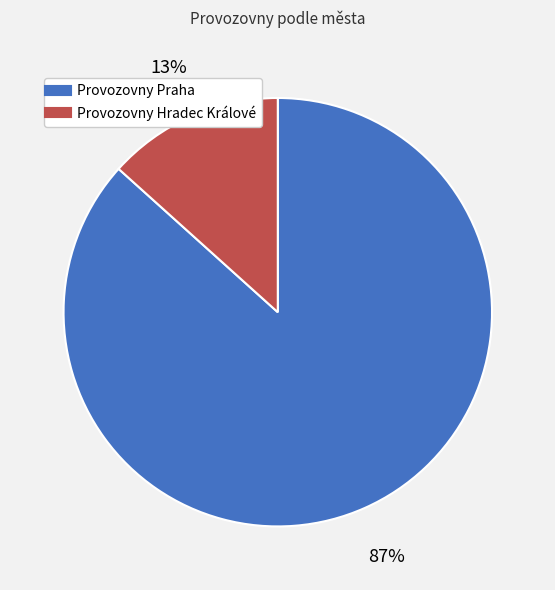

Combined, do Provozovny Praha and Provozovny Hradec Králové account for over 50%?

Yes